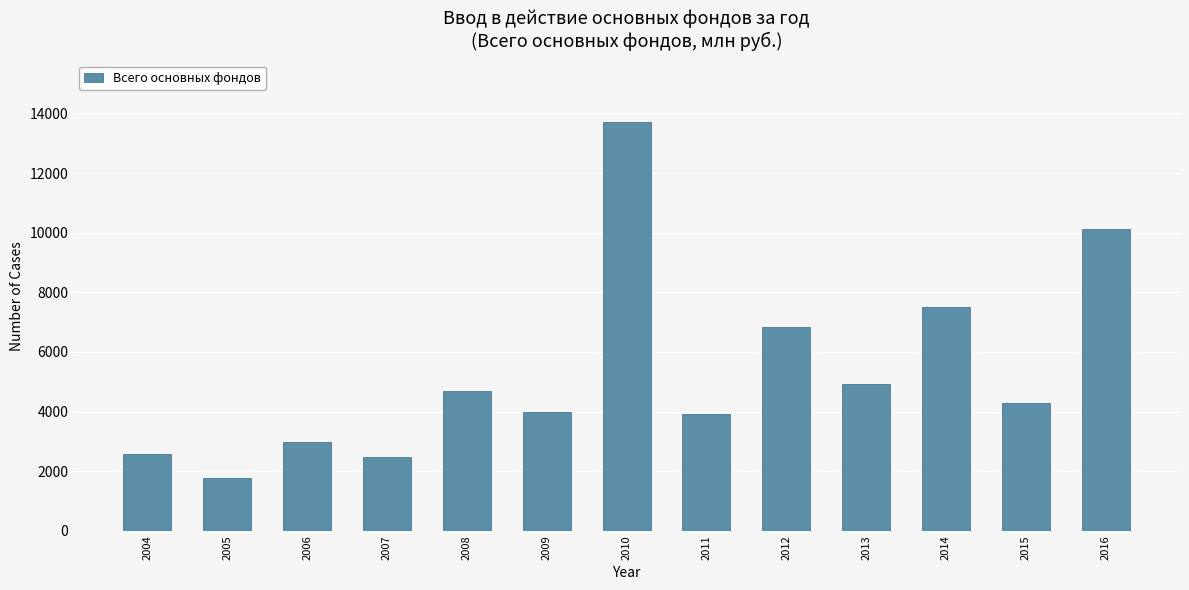

What is the greatest value displayed?

13714